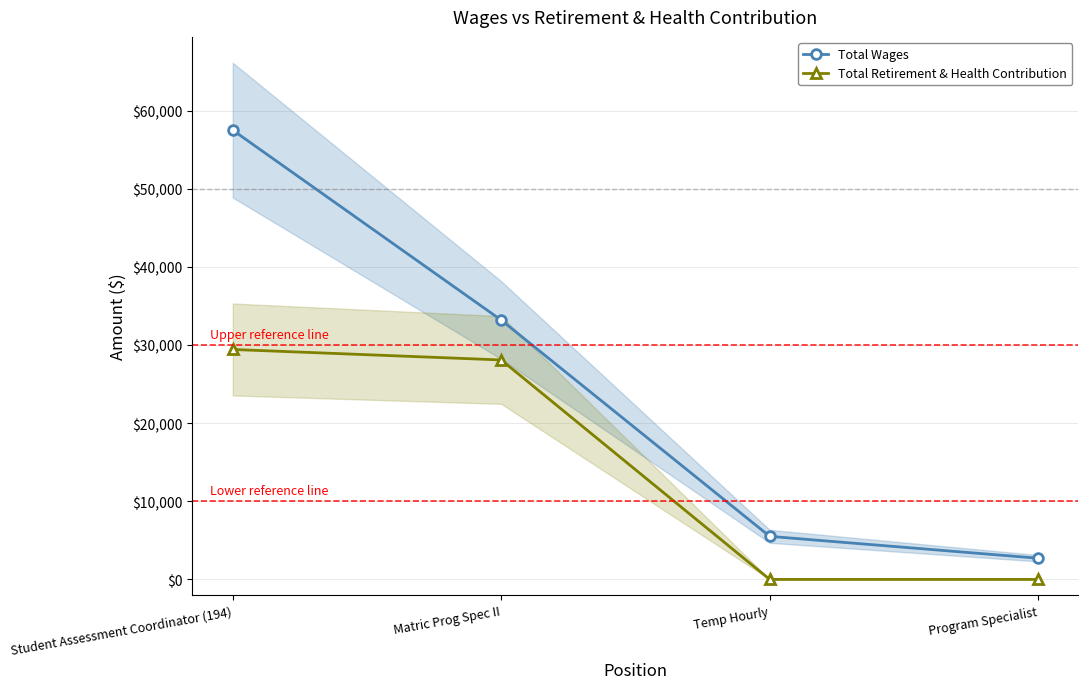

Does the chart have visible grid lines?

Yes